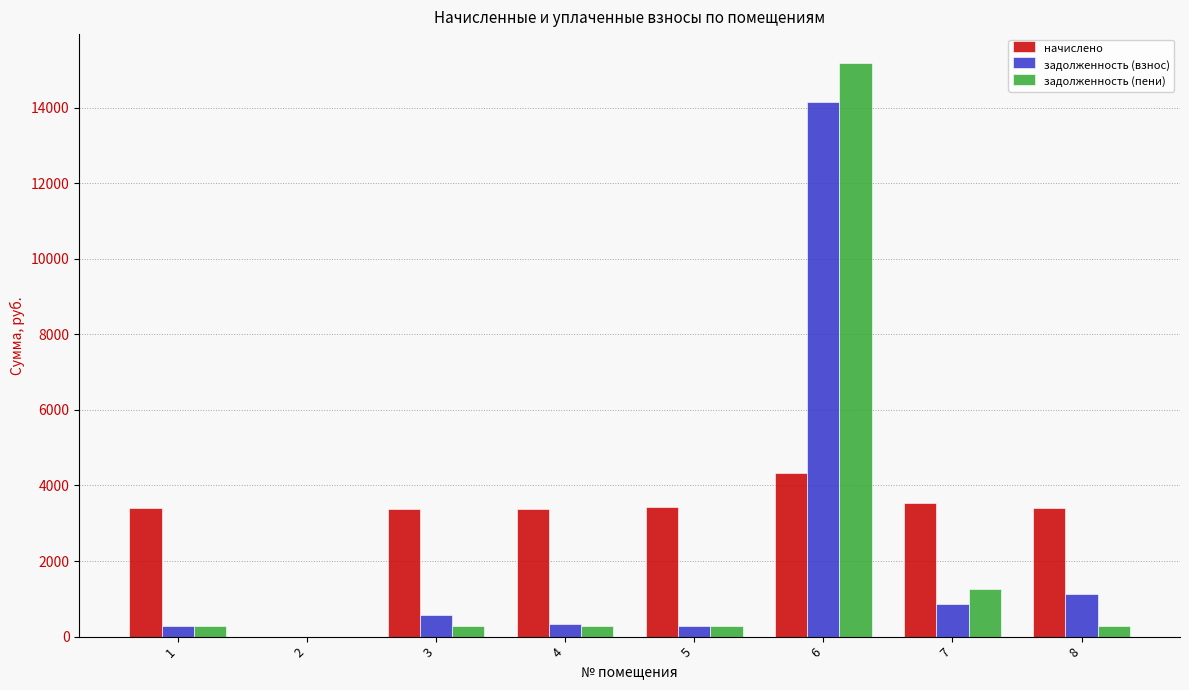

What is the highest value of the задолженность (пени) series?

15190.5